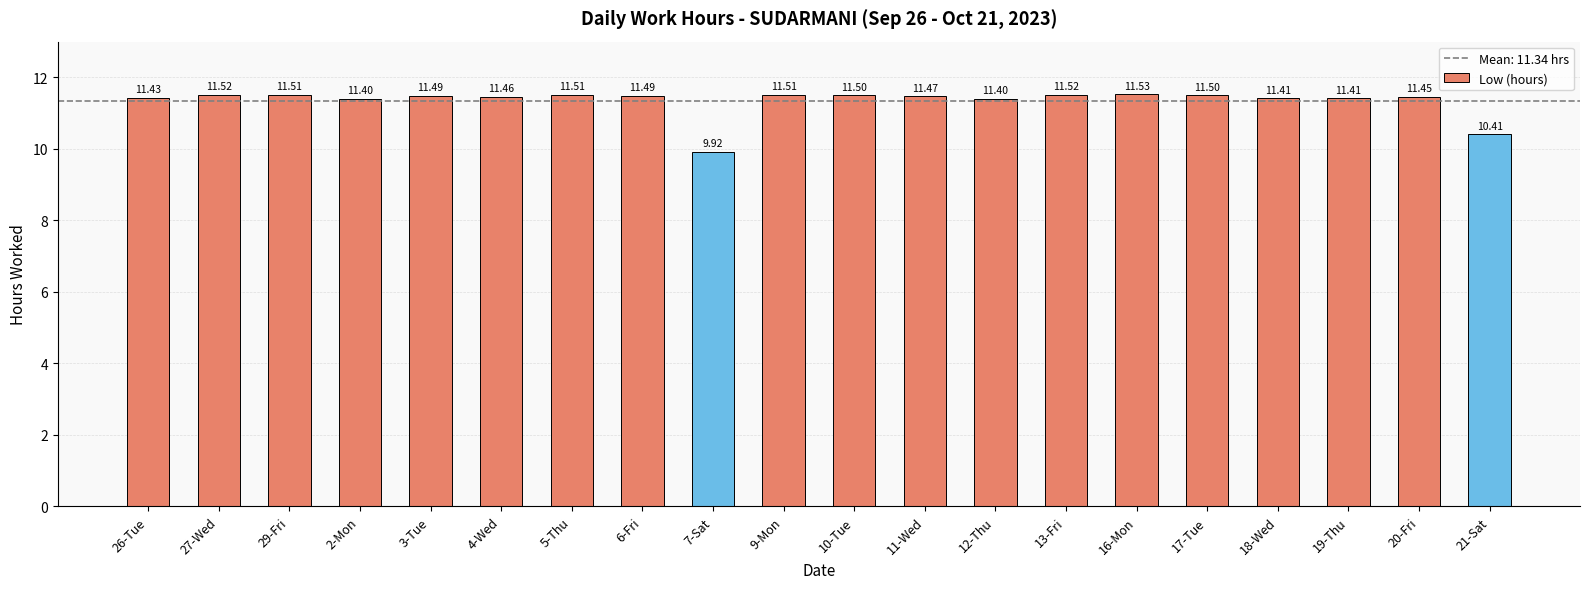

Count the values in the range 11 to 12.

18